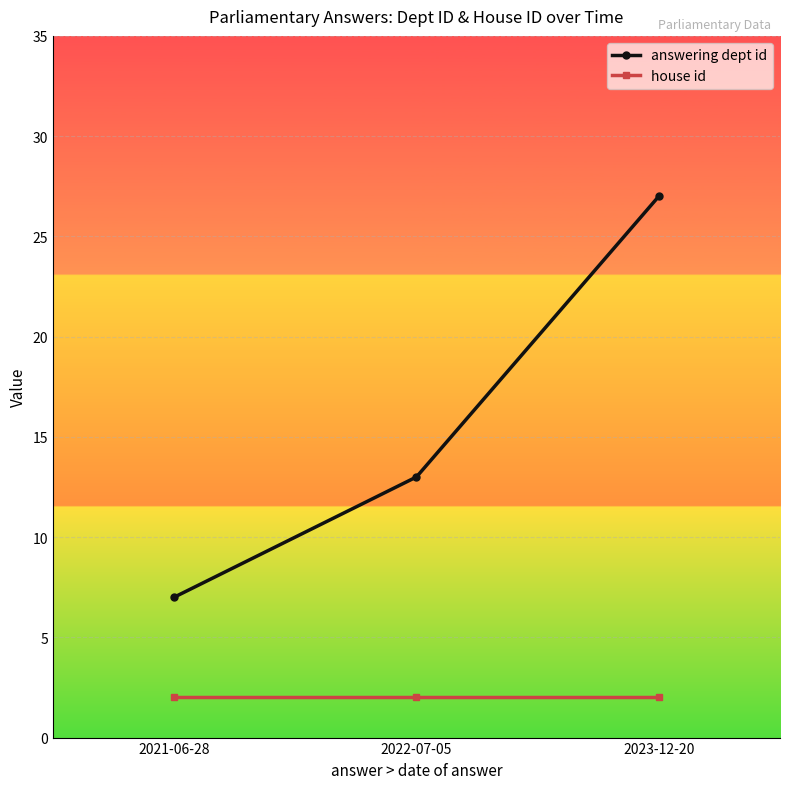

Which series has the largest range (max minus min)?

answering dept id